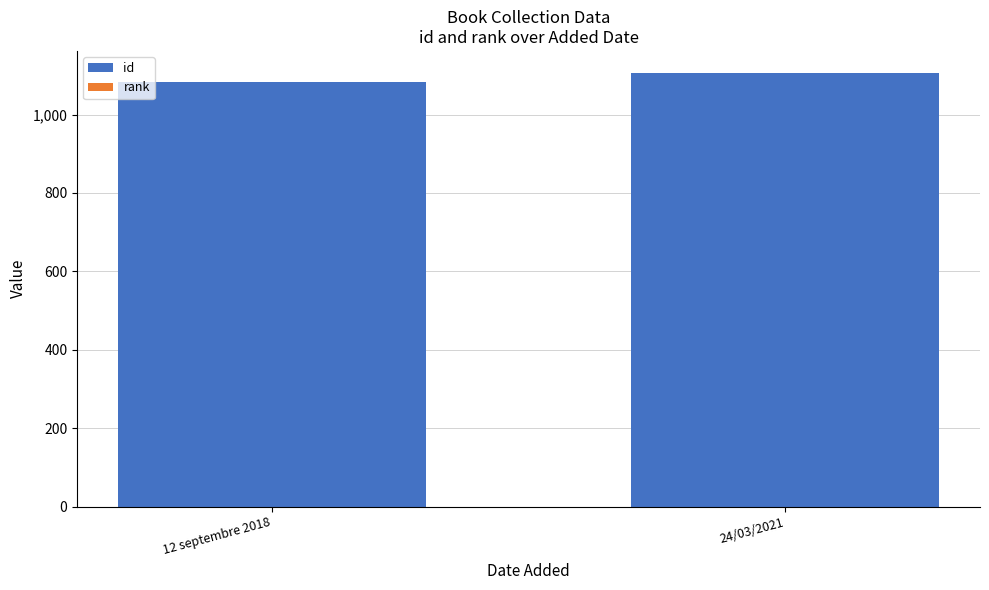

What is the average value of the id series?

1094